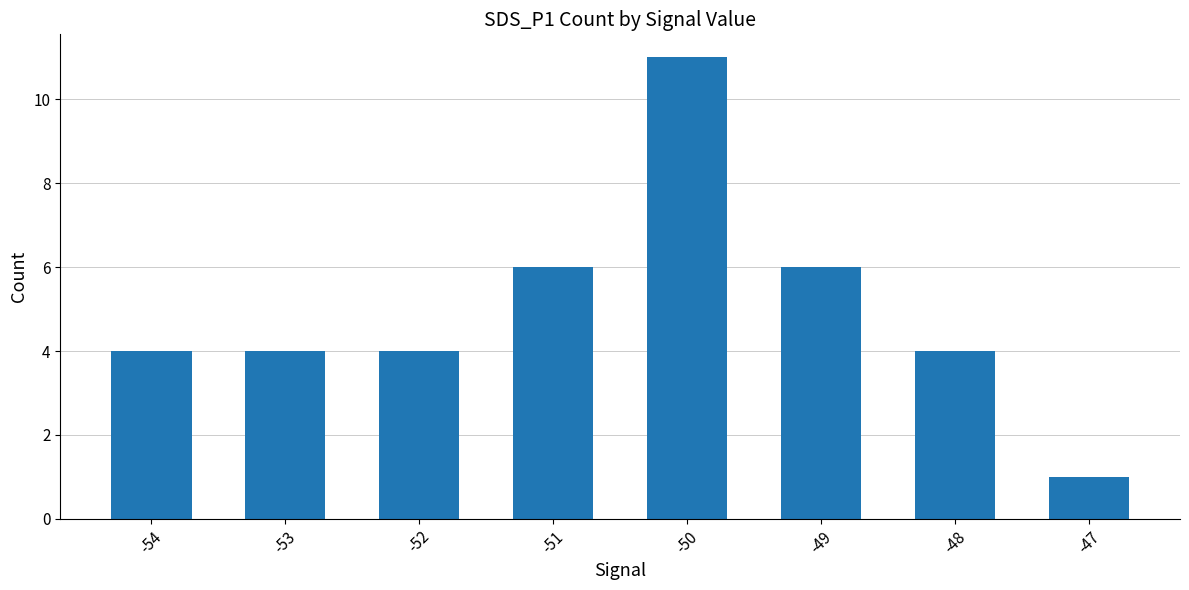

True or false: the data shows 6 at -52.

False